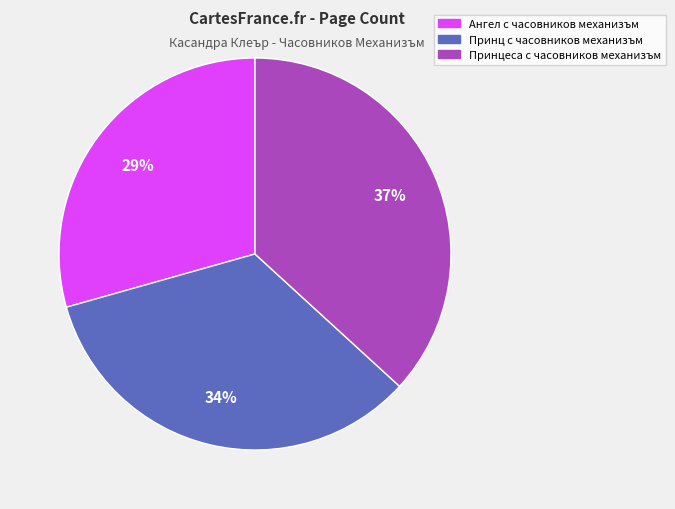

To the nearest percent, what is the average slice percentage?

33%